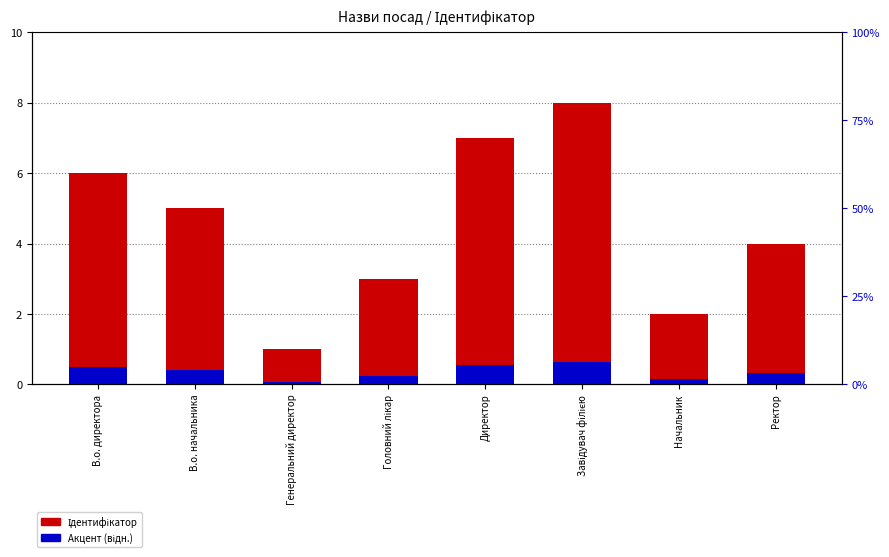

How many bars are there in each group?

2